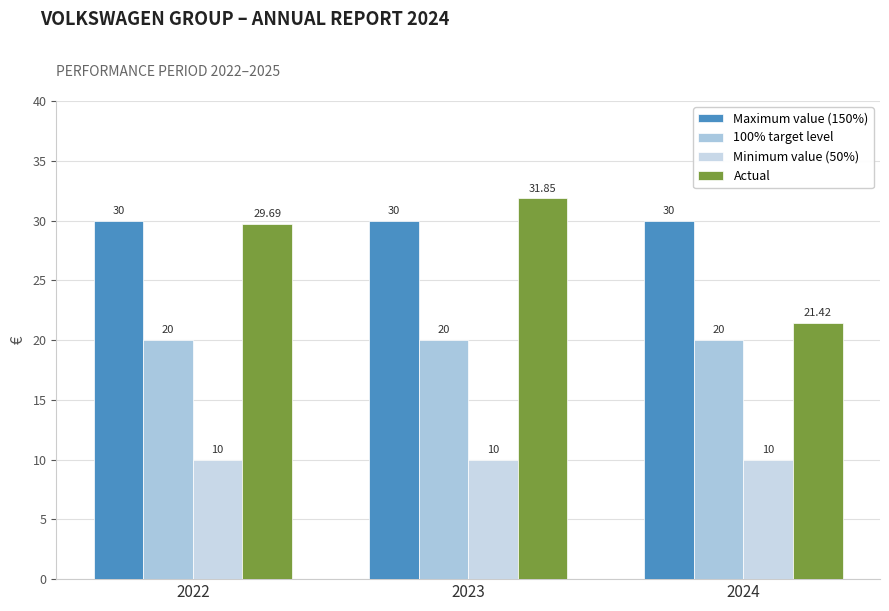

What is the total value across all series at 2024?

81.4